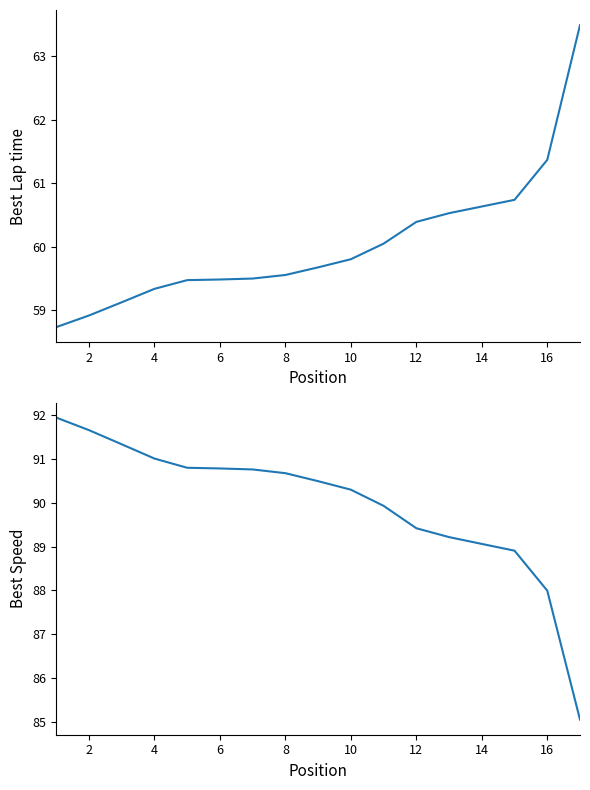

Rank the series by their maximum value, from highest to lowest.

Best Speed, Best Lap time